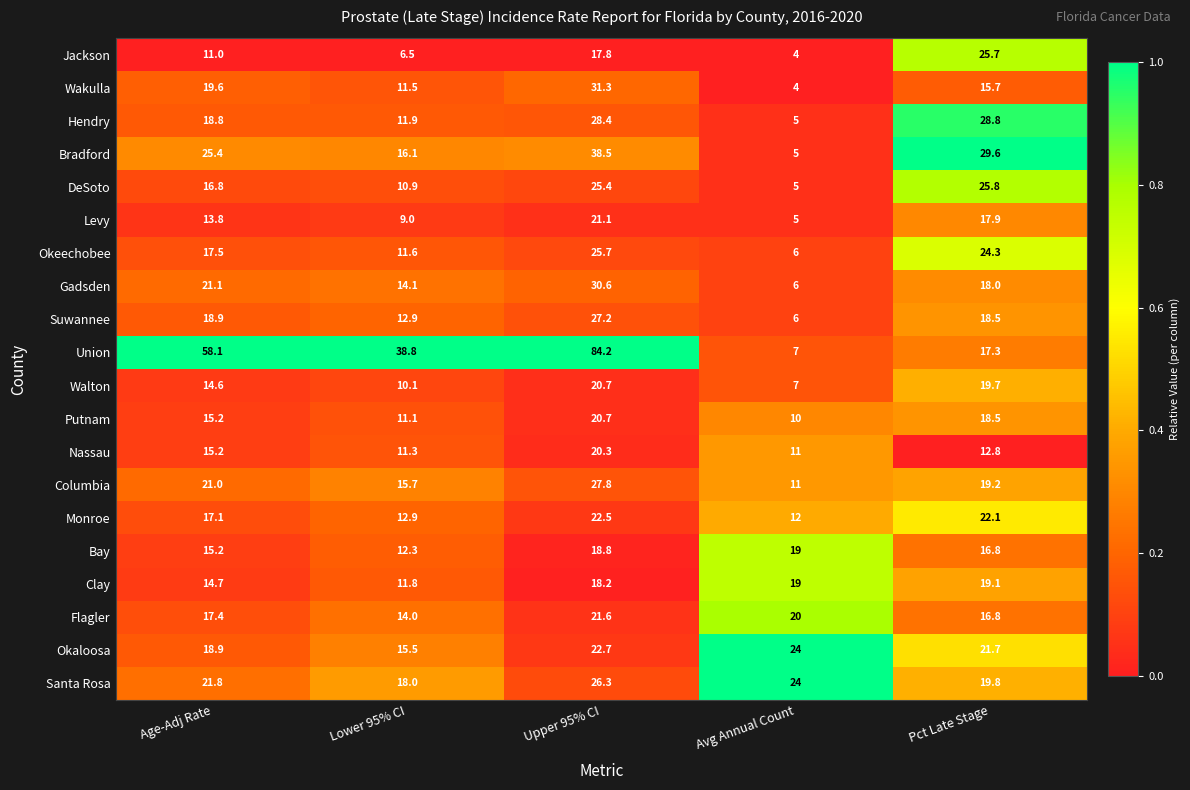

Which series changed the most between Lower 95% CI and Avg Annual Count?

Union